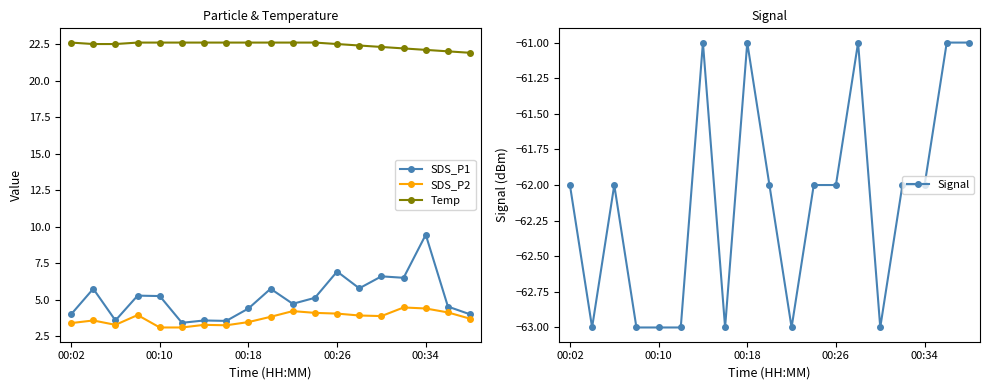

What is the difference between the second highest and minimum values in the Signal series?

2